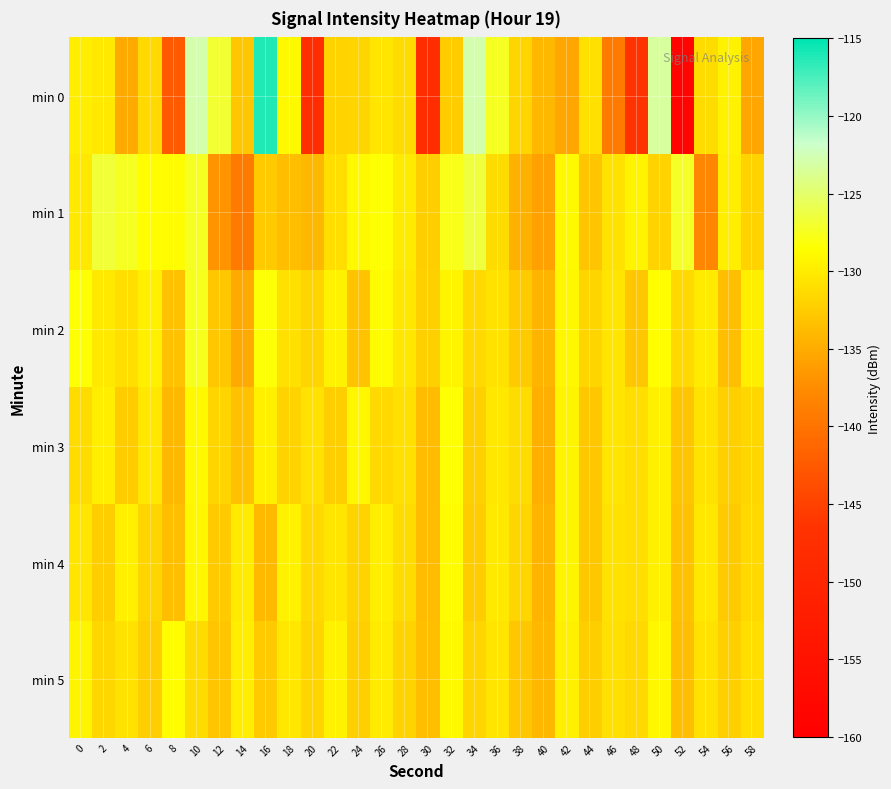

Count the number of data series in this chart.

6